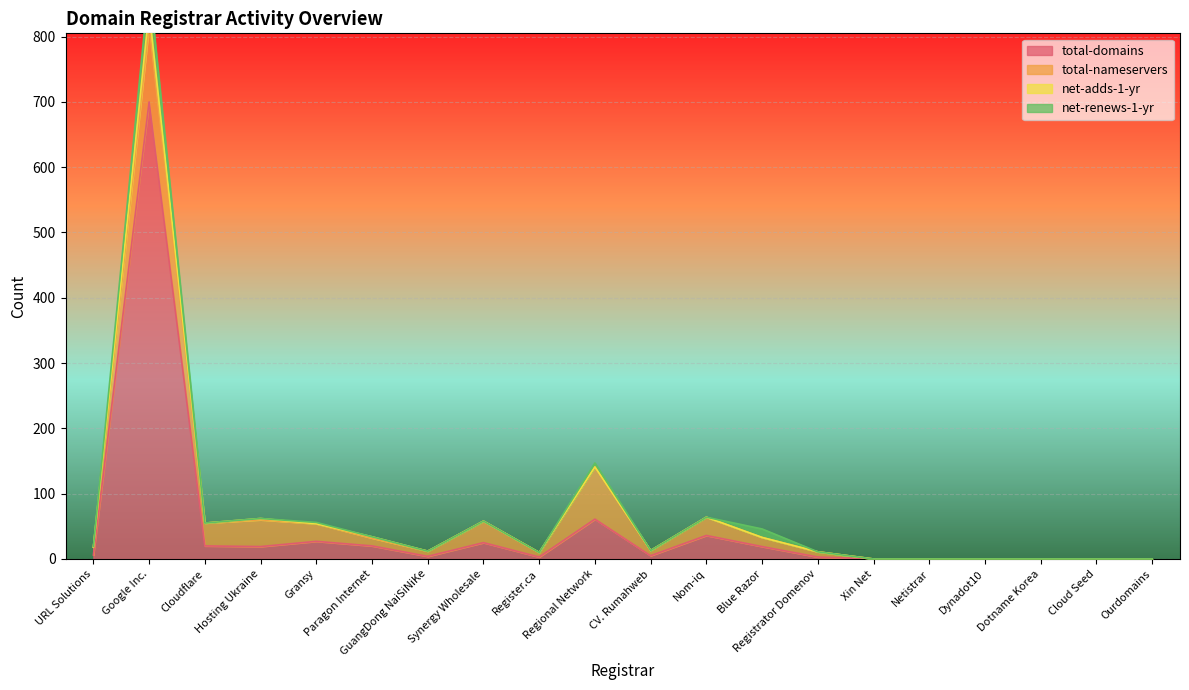

Which category has the highest value in the total-nameservers series?

Google Inc.